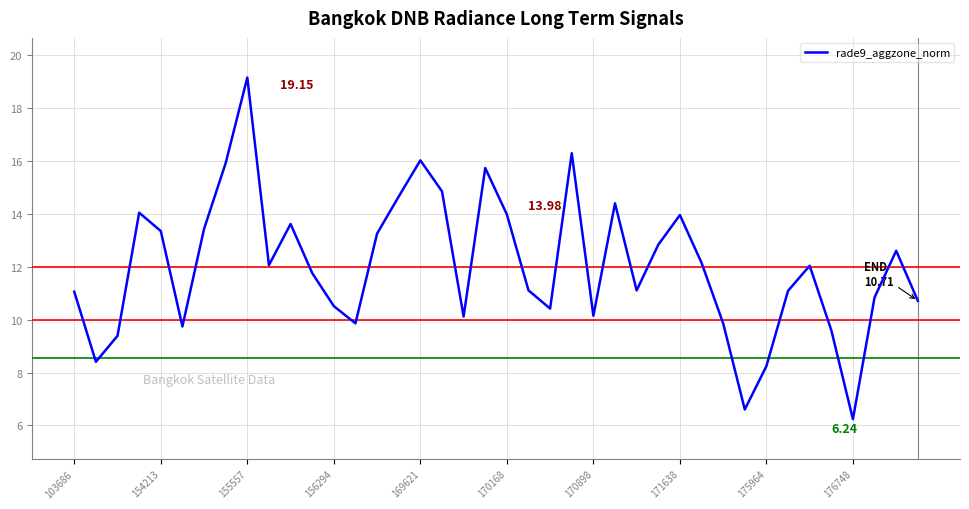

True or false: the data has more than 1 interior local peaks.

True